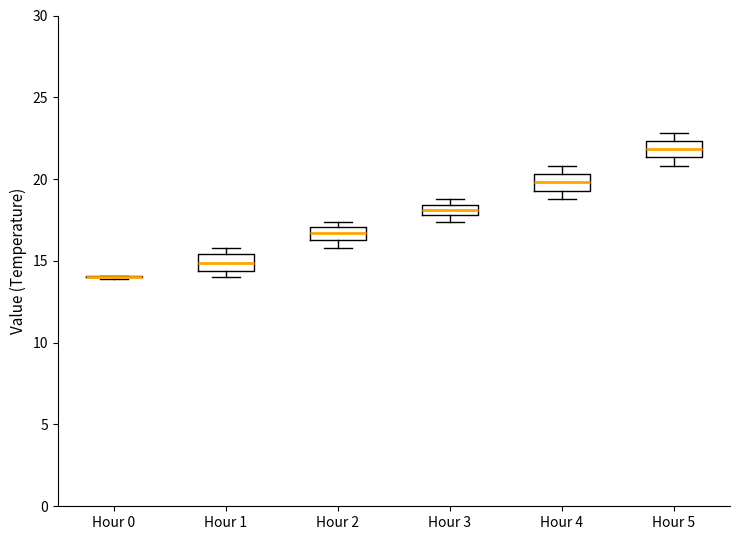

Where is the upper edge of the box for Hour 3 on the y-axis? The values are not printed on the chart, so give them approximately, as read against the axis.

18.5